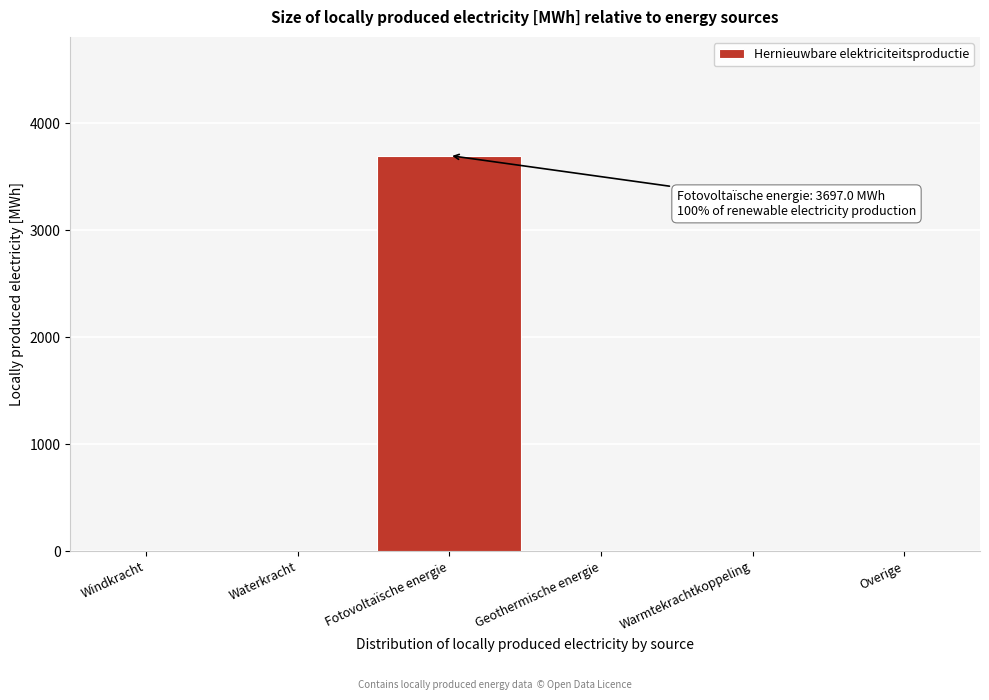

Reading right to left, extract all data points from this chart.

Overige=0.0	Warmtekrachtkoppeling=0.0	Geothermische energie=0.0	Fotovoltaïsche energie=3697.0	Waterkracht=0.0	Windkracht=0.0